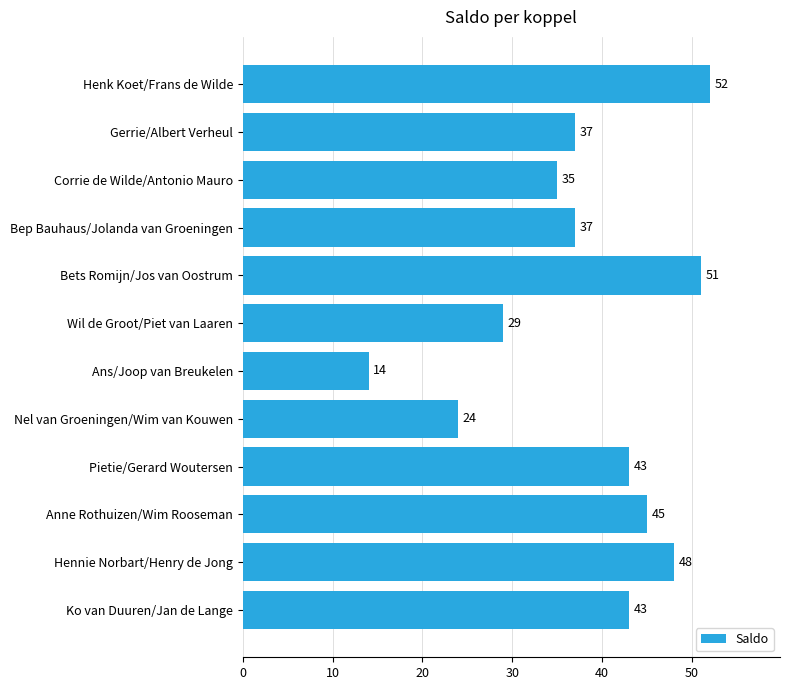

At which label is the value closest to 33?

Corrie de Wilde/Antonio Mauro